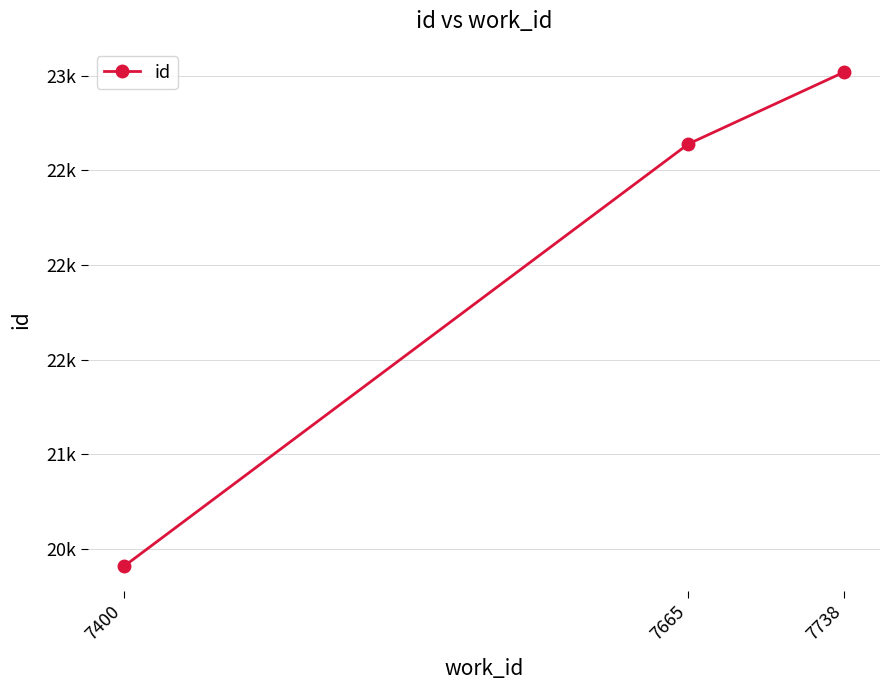

Rank the categories by value from lowest to highest.

7400, 7665, 7738